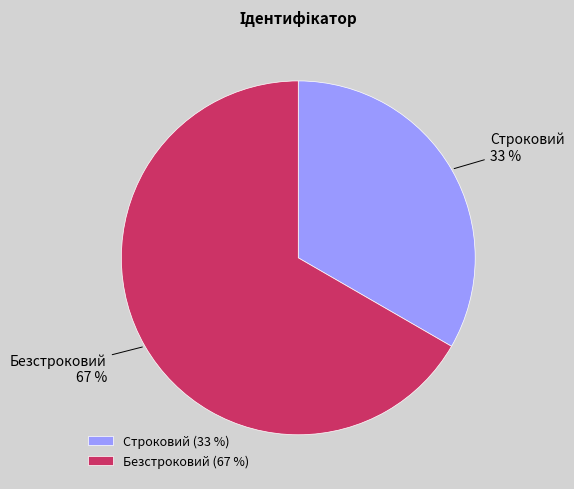

To the nearest percent, what is the combined percentage of Строковий and Безстроковий?

100%